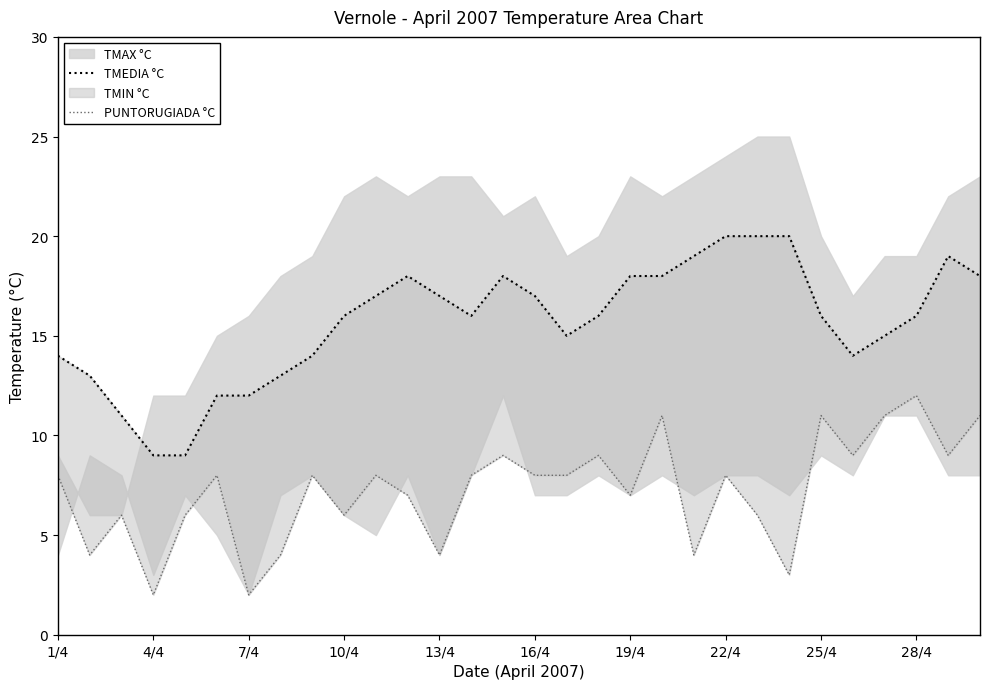

How many data points in PUNTORUGIADA °C are above 8?

9